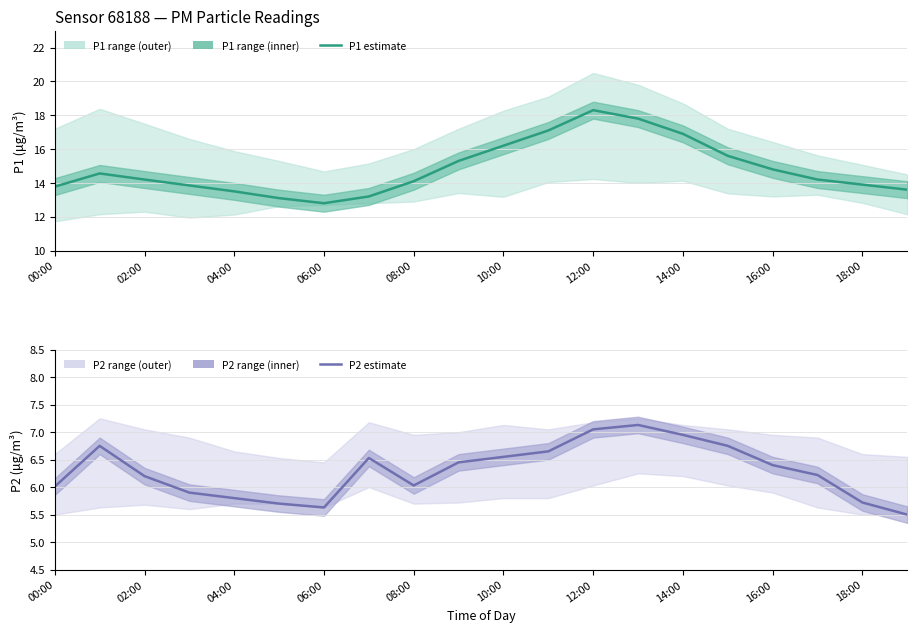

What is the difference between the second highest and minimum values in the P1 estimate series?

5.0